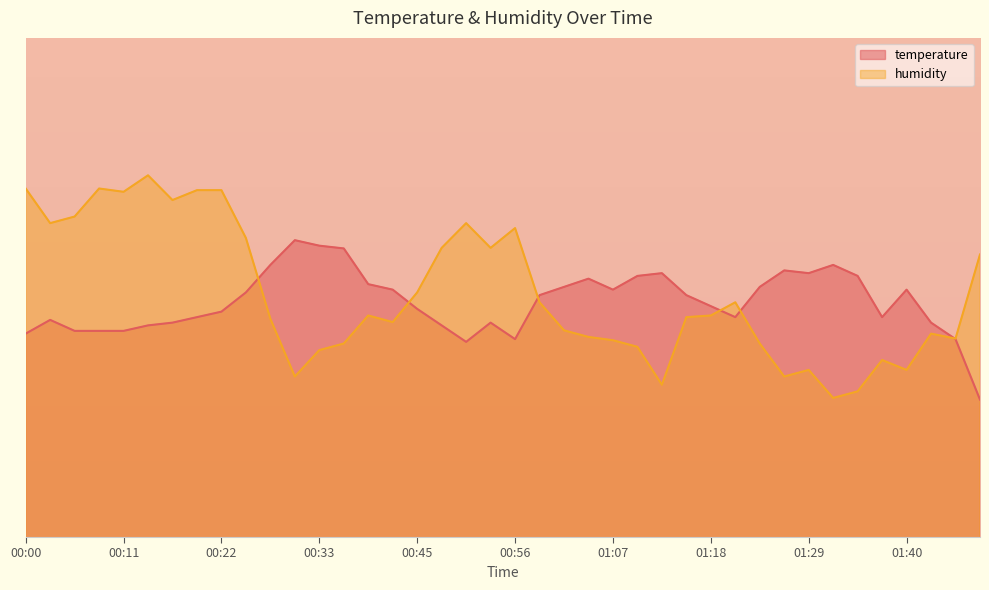

The value of humidity at 00:31 is 3.2. True or false?

True